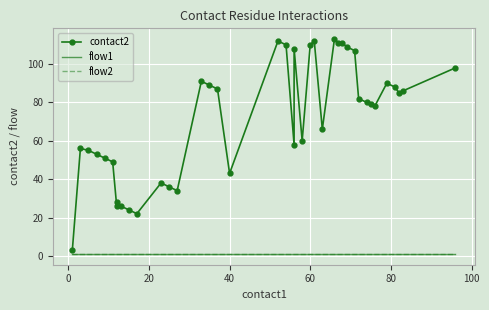

What is the difference between the maximum and second lowest values in the contact2 series?

91